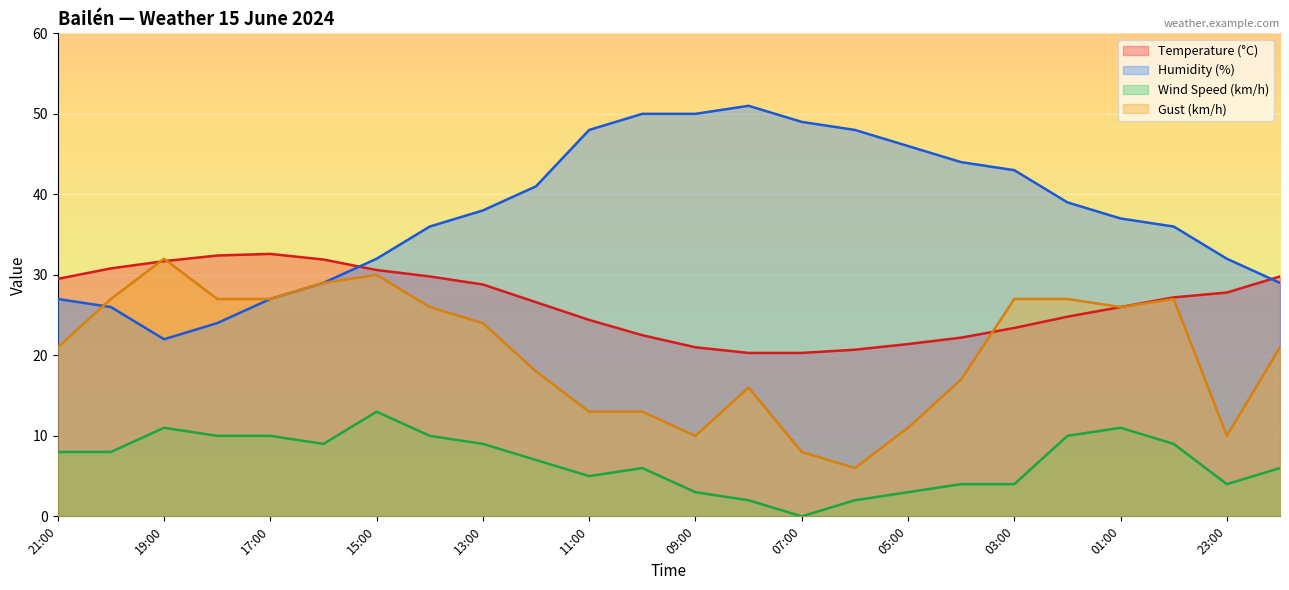

What is the value of the Gust (km/h) point at the 14th from the left?

16.0